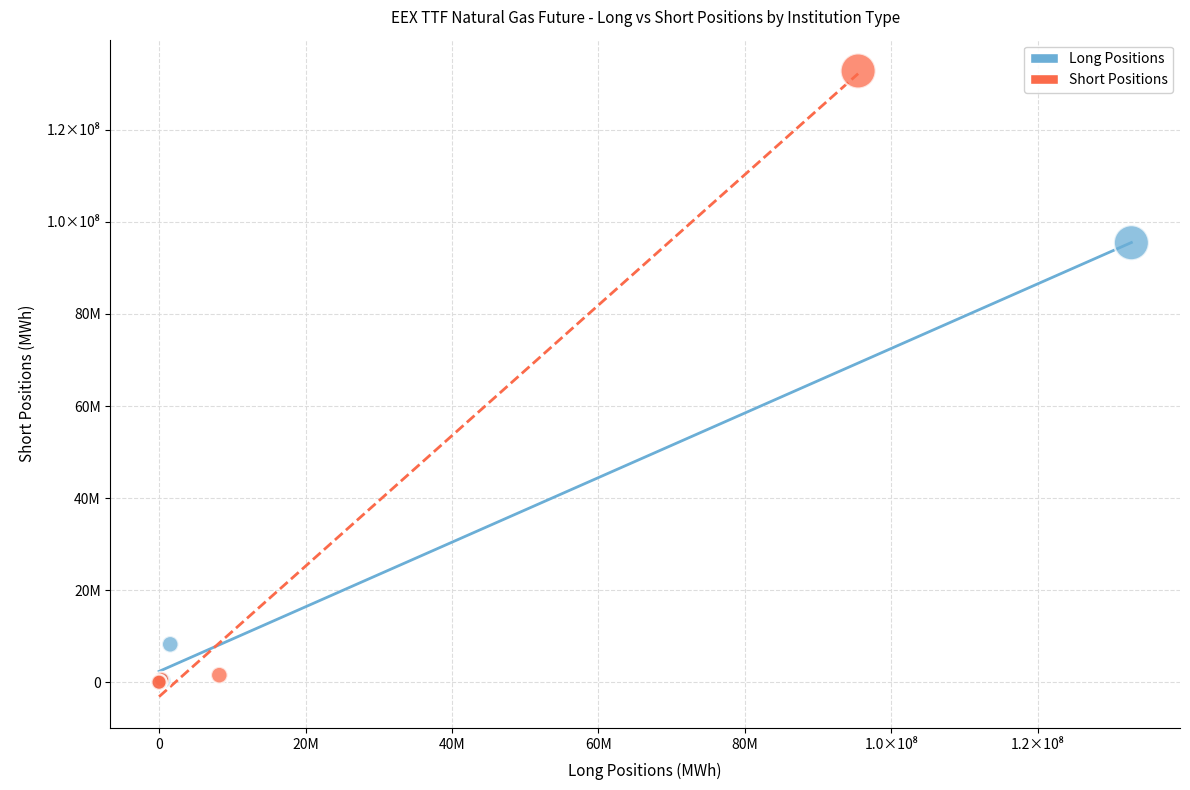

Which series has the largest Y range (max minus min)?

Short Positions